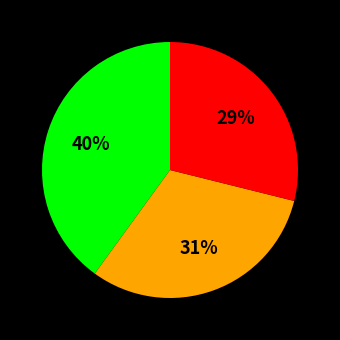

To the nearest percent, what is the difference between the largest and smallest slice percentages?

11%